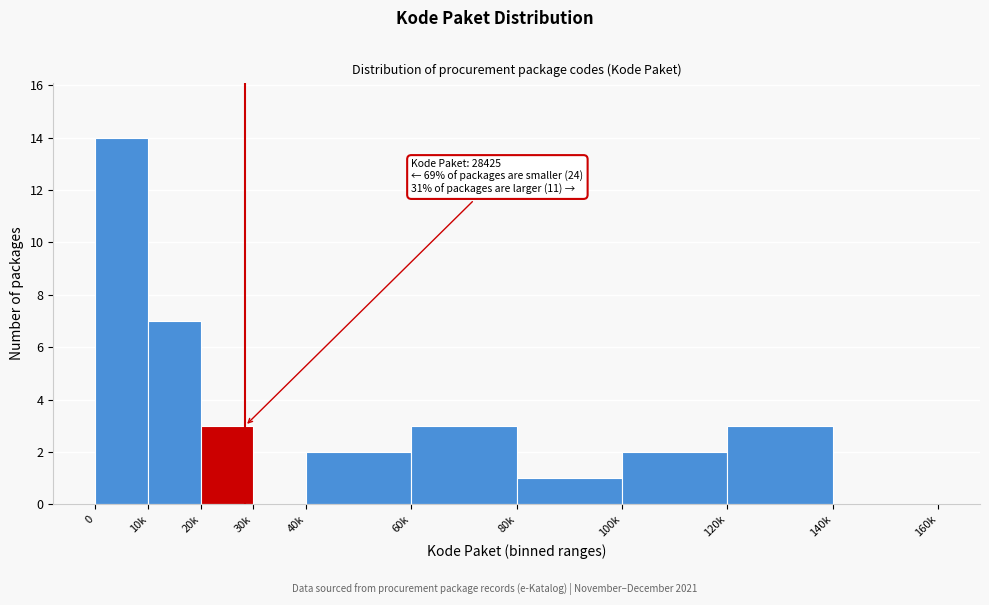

Reading left to right, transcribe all the data shown in this chart.

0=14	10k=7	20k=3	30k=0	40k=2	60k=3	80k=1	100k=2	120k=3	140k=0